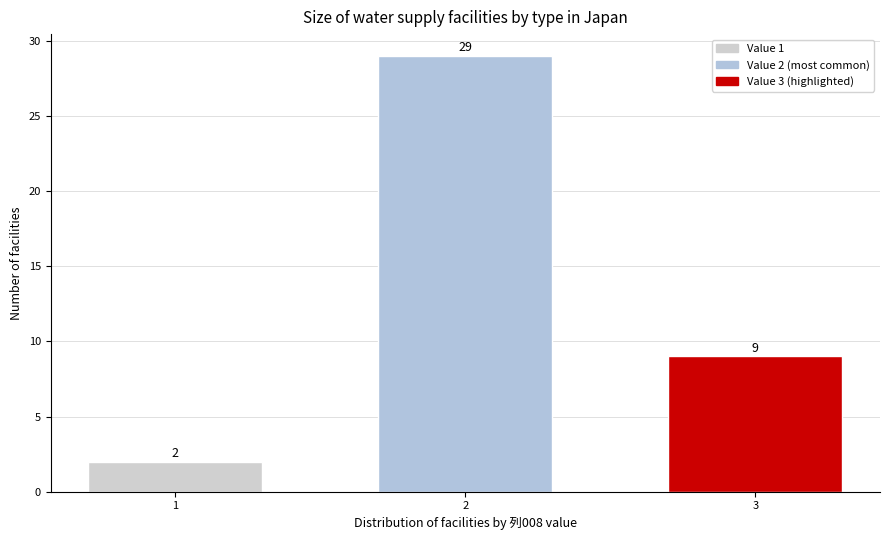

Reading left to right, what are all the values shown in this chart?

1=2	2=29	3=9